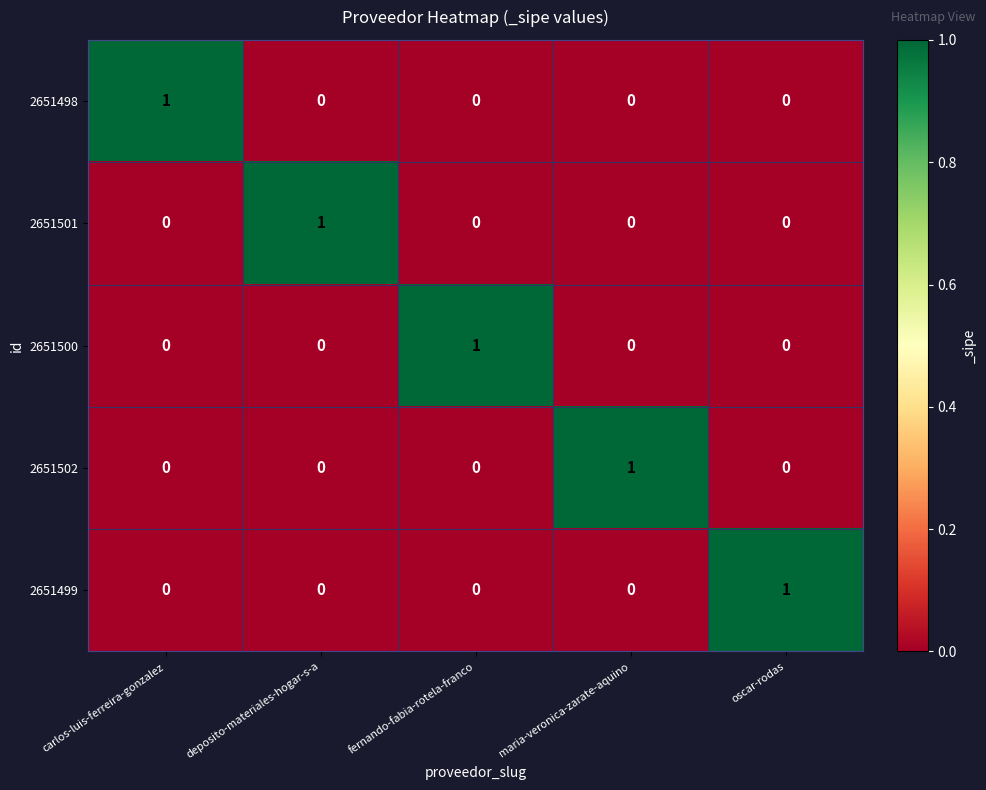

At how many categories does at least one series exceed 0?

5